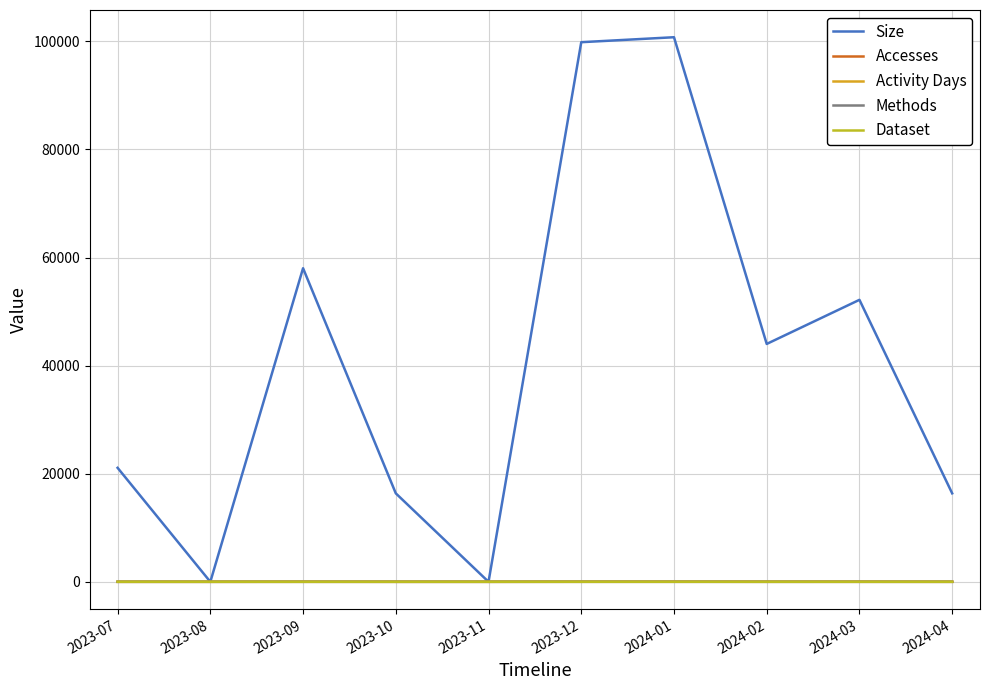

True or false: Size and Methods cross at least once.

False